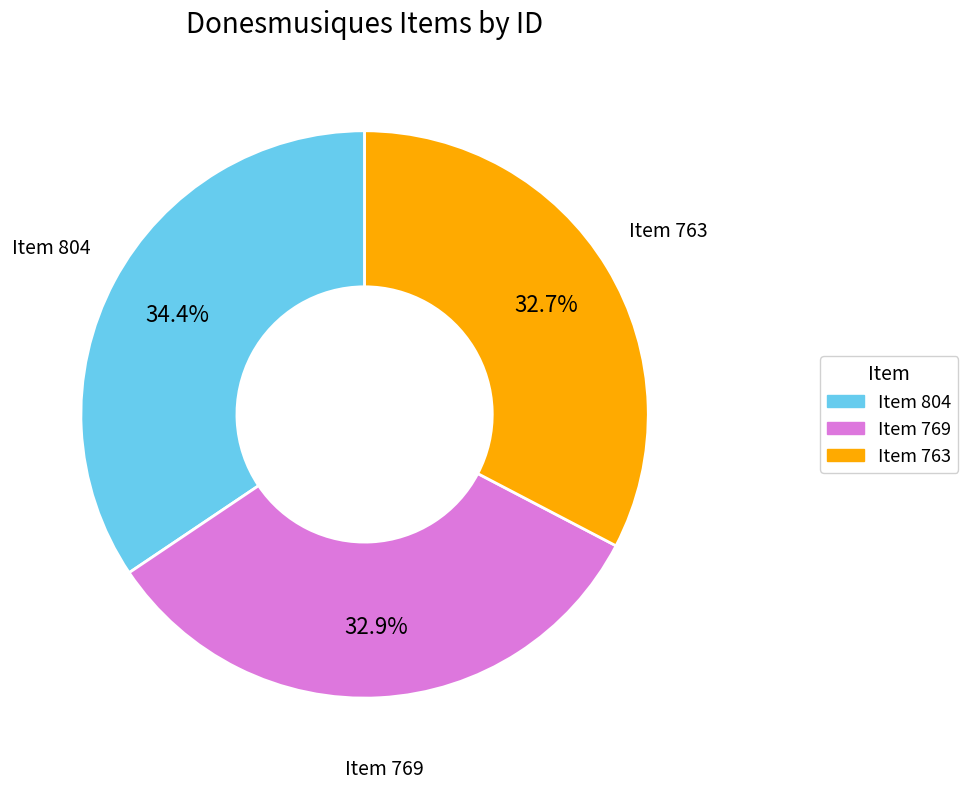

Is there any slice that represents more than half of the pie?

No